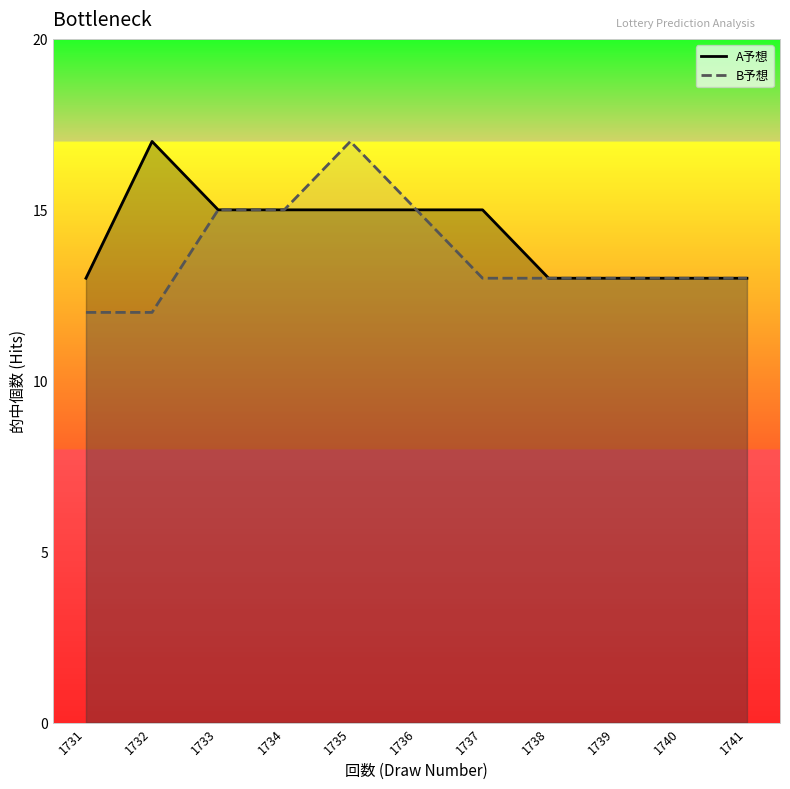

How many data points in B予想 are less than 13?

2